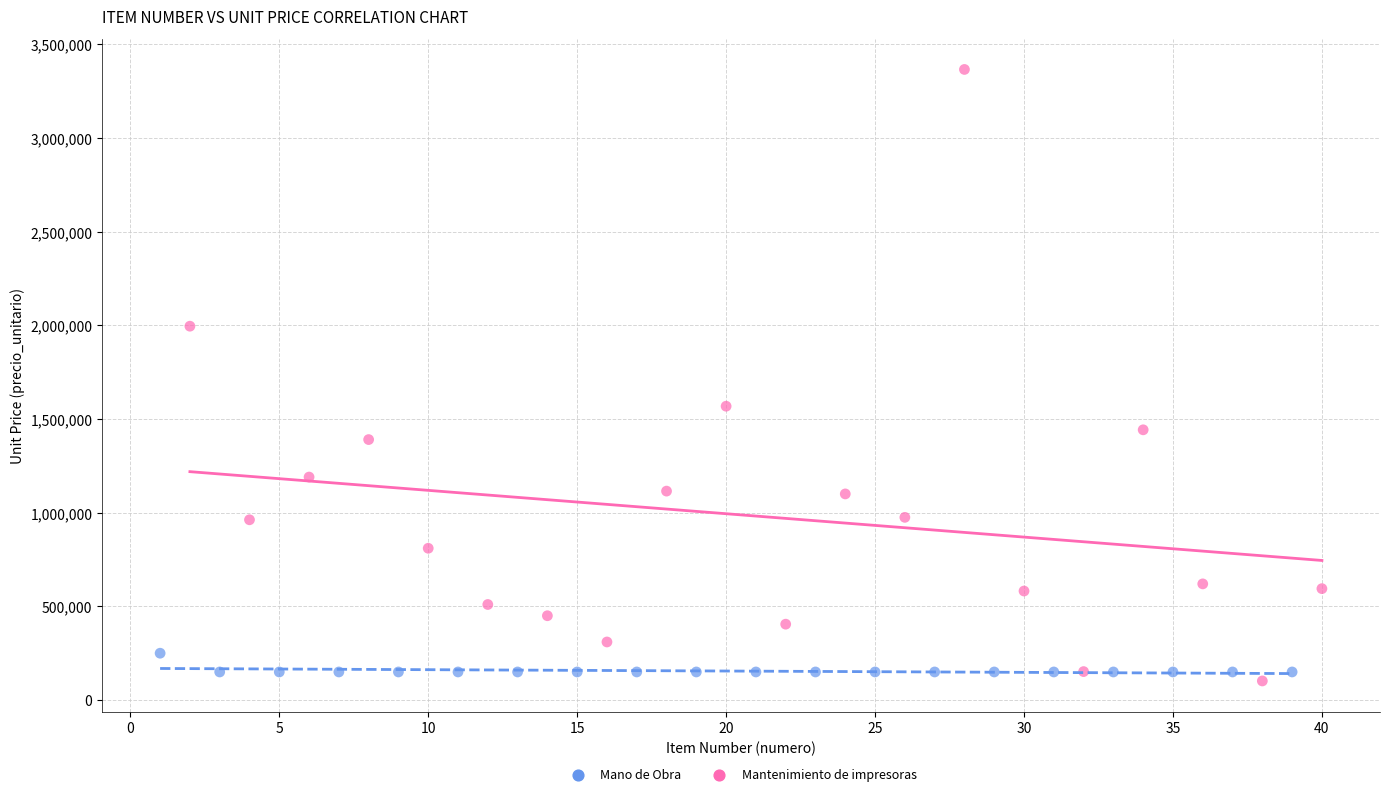

Which series has the widest spread of Y values?

Mantenimiento de impresoras